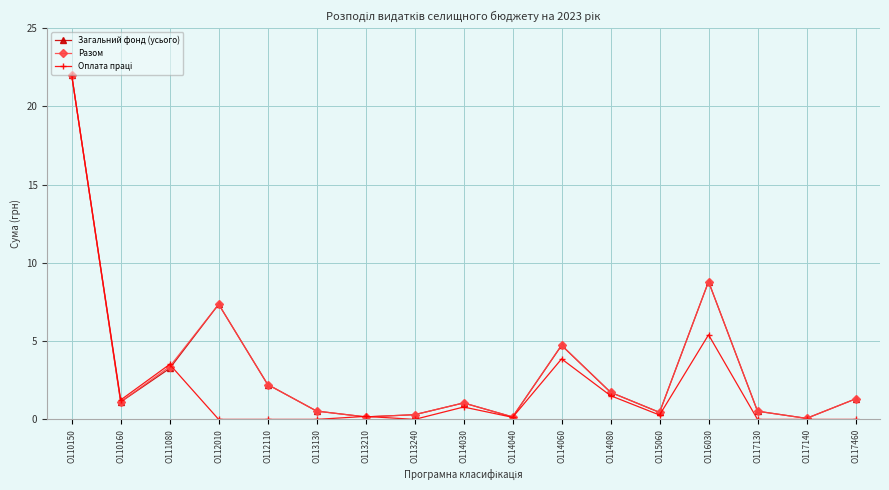

True or false: Разом has more than 2 interior local peaks.

True